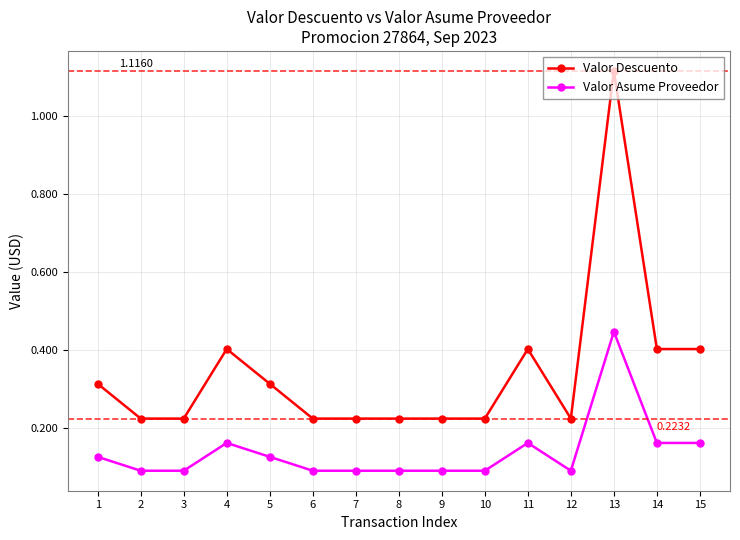

List the series in order of their overall mean, highest first.

Valor Descuento, Valor Asume Proveedor